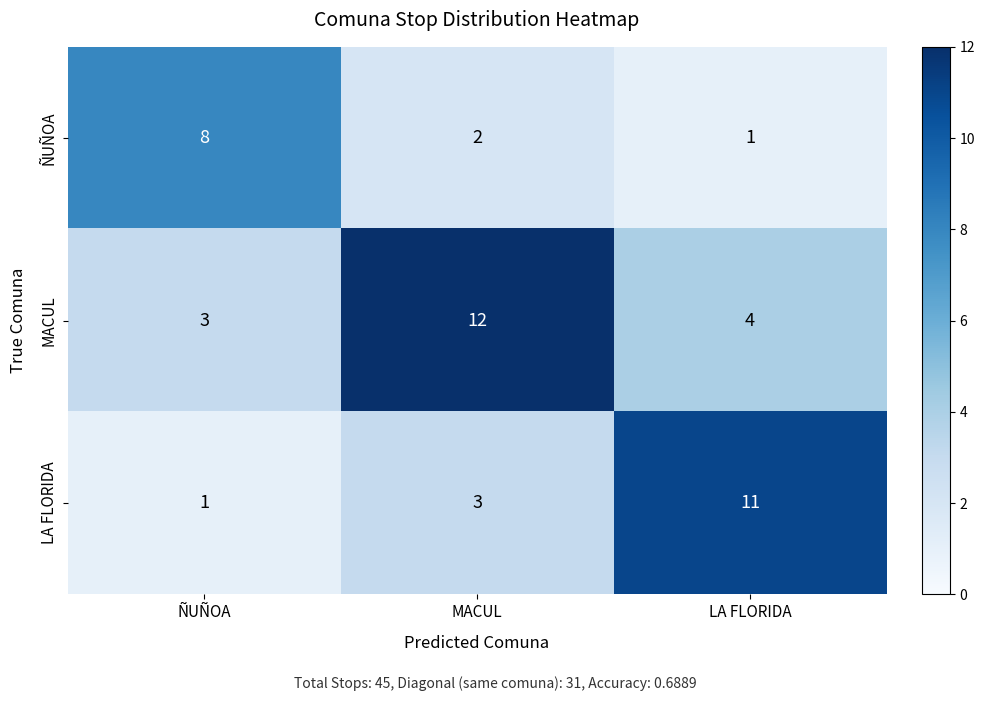

Reading left to right, what are all the values shown in this chart?

ÑUÑOA: ÑUÑOA=8	MACUL=2	LA FLORIDA=1
MACUL: ÑUÑOA=3	MACUL=12	LA FLORIDA=4
LA FLORIDA: ÑUÑOA=1	MACUL=3	LA FLORIDA=11